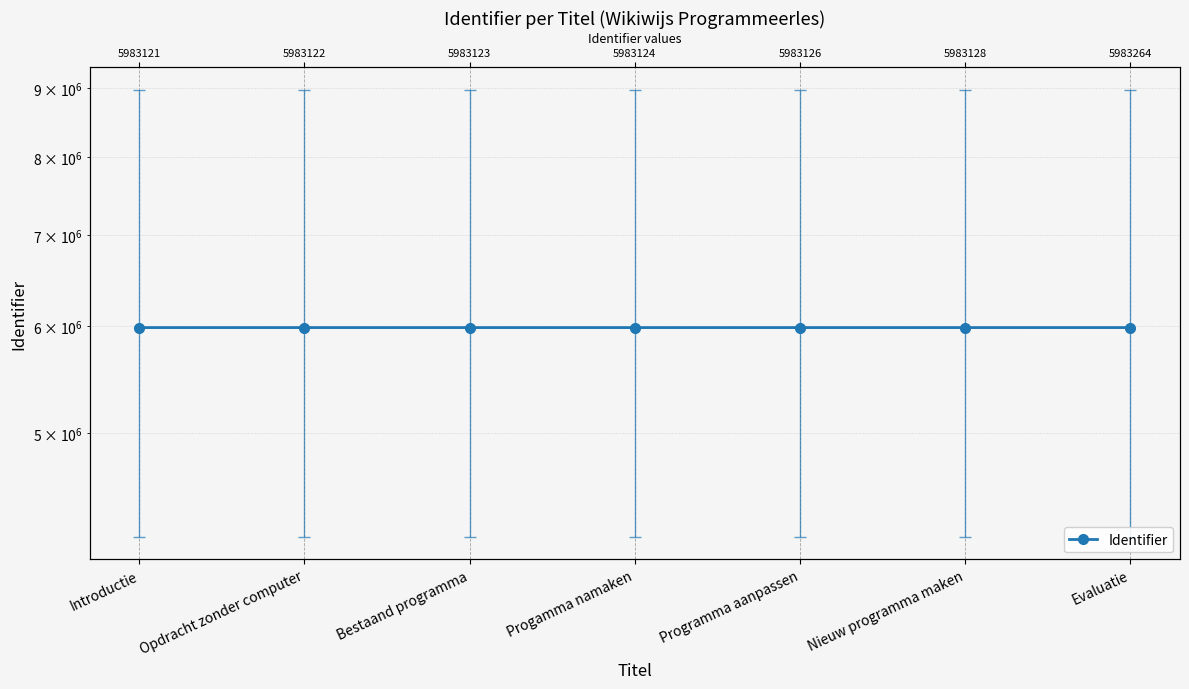

What is the change in value from Programma aanpassen to Nieuw programma maken?

+2